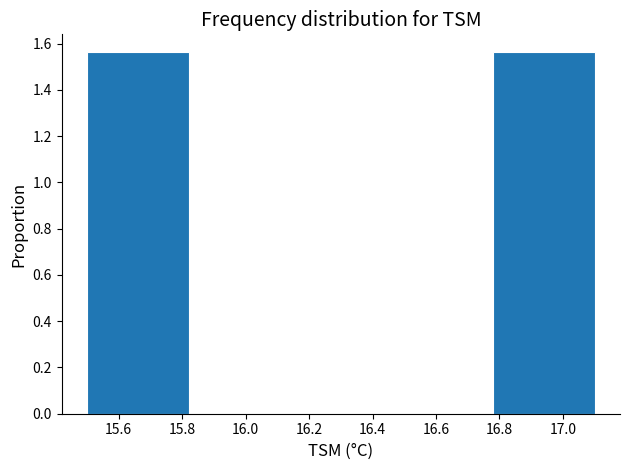

Reading left to right, transcribe this chart: for each bar, give the range it covers on the x-axis and its height. The values are not printed on the chart, so give them approximately, as read against the axis.

15.50 to 15.82: 1.56
15.82 to 16.14: 0
16.14 to 16.46: 0
16.46 to 16.78: 0
16.78 to 17.10: 1.56